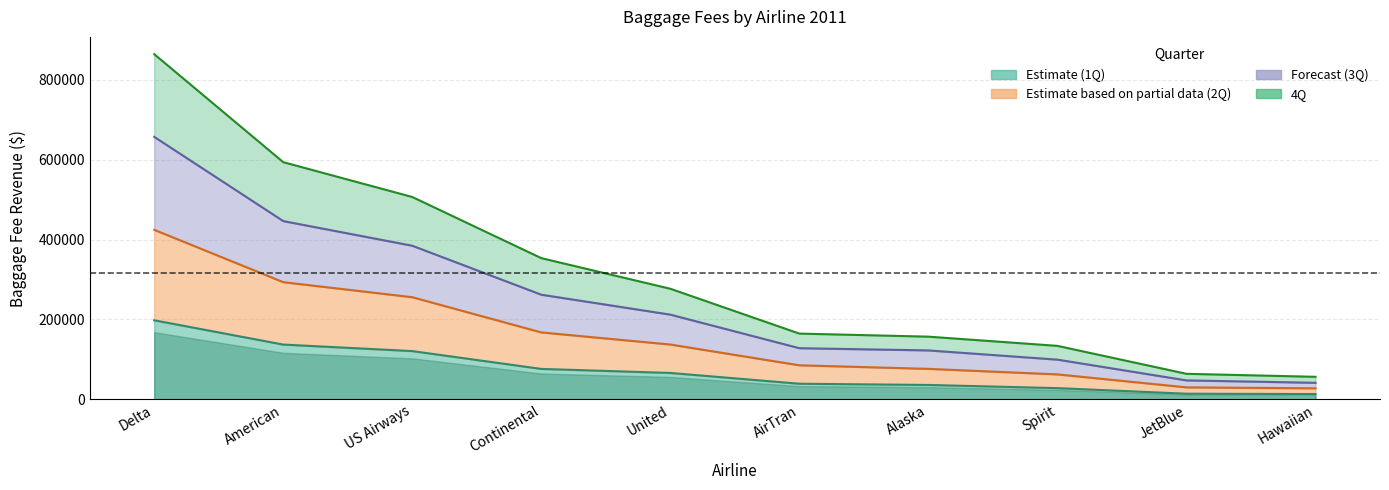

At United, list the series in order from smallest to largest.

1Q, 2Q, 3Q, 4Q